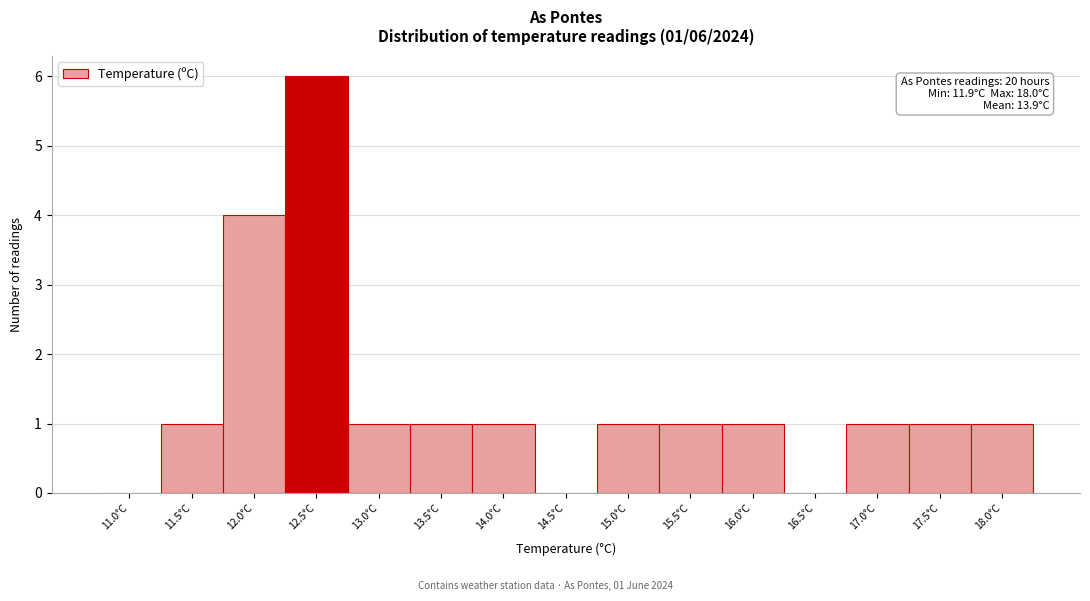

Reading left to right, what are all the values shown in this chart?

11.0°C=0	11.5°C=1	12.0°C=4	12.5°C=6	13.0°C=1	13.5°C=1	14.0°C=1	14.5°C=0	15.0°C=1	15.5°C=1	16.0°C=1	16.5°C=0	17.0°C=1	17.5°C=1	18.0°C=1